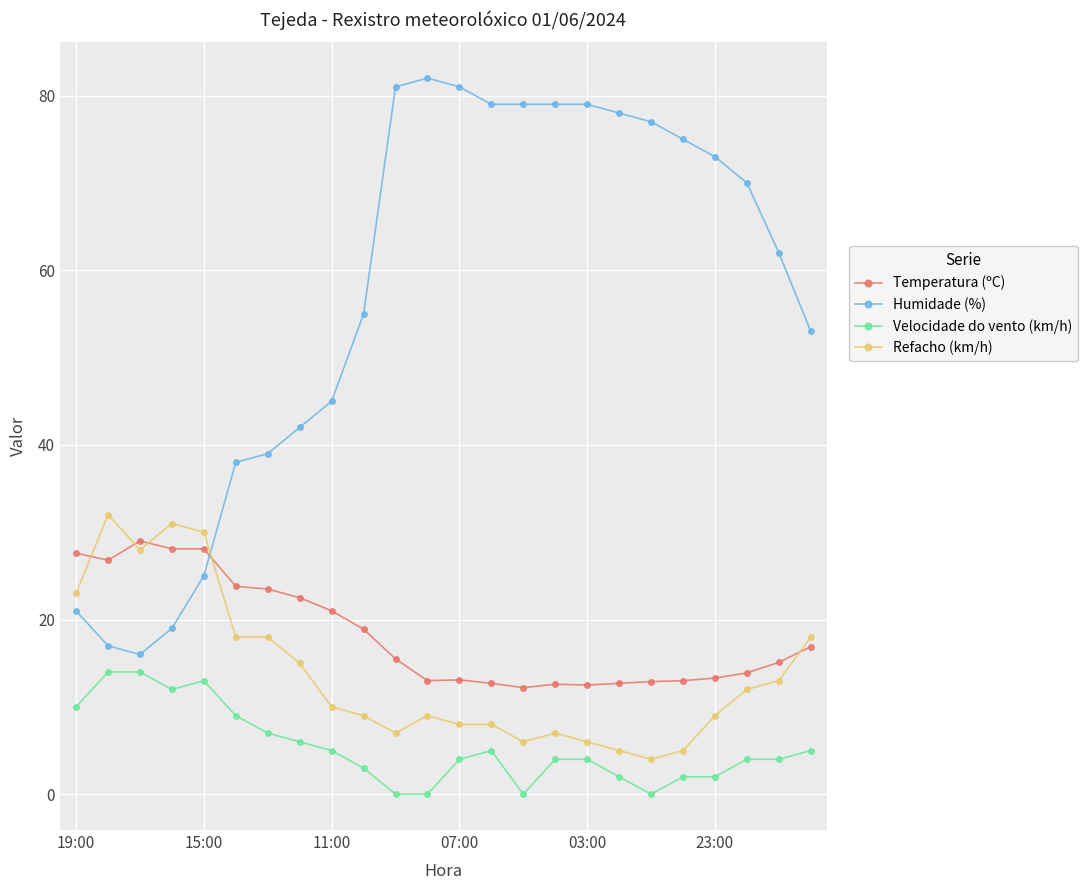

Which series has the largest total across all categories?

Humidade (%)